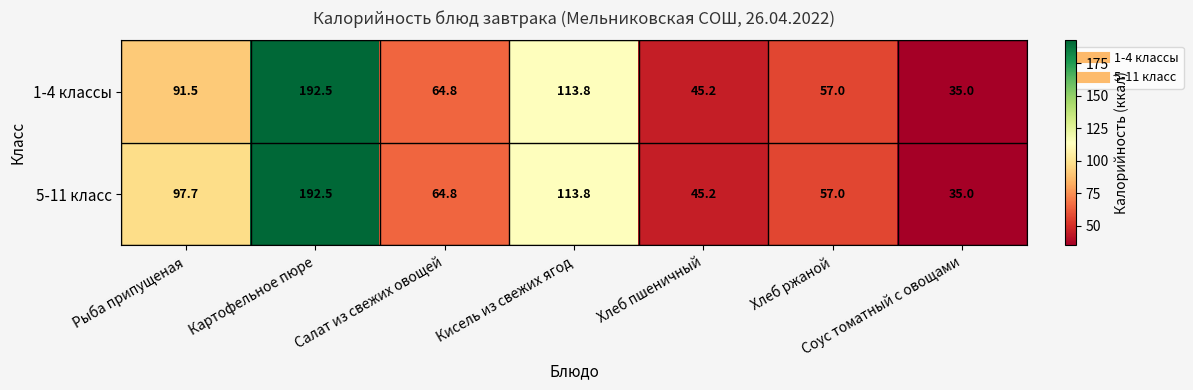

Is it true that 1-4 классы equals 102.6 at Хлеб ржаной?

False